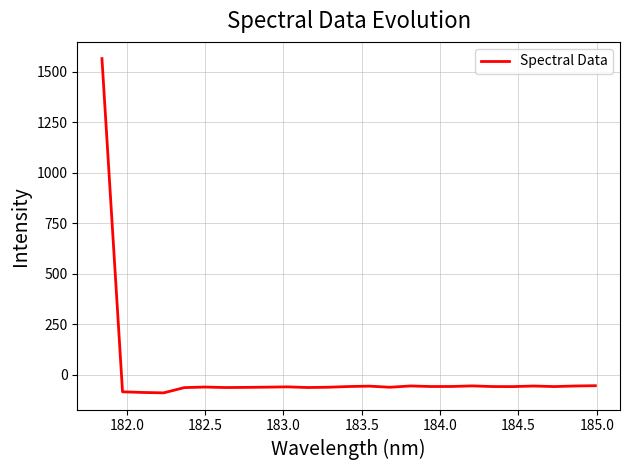

What is the greatest value displayed?

1563.9